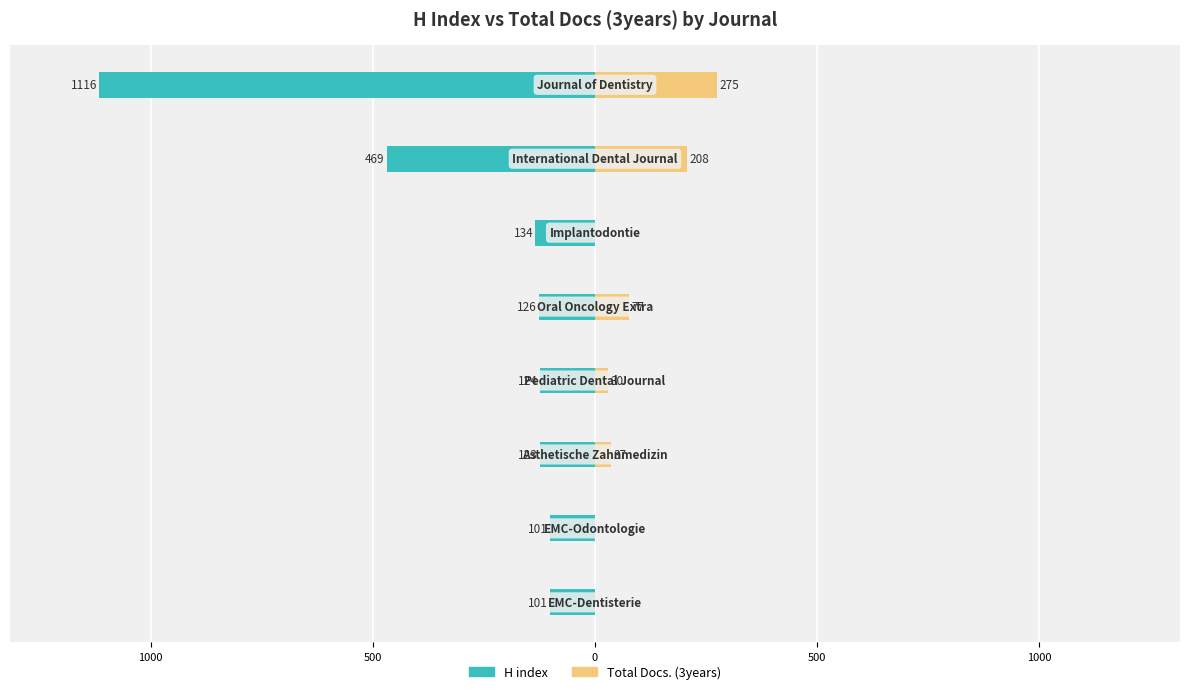

At which category does the chart reach its minimum across all series?

7